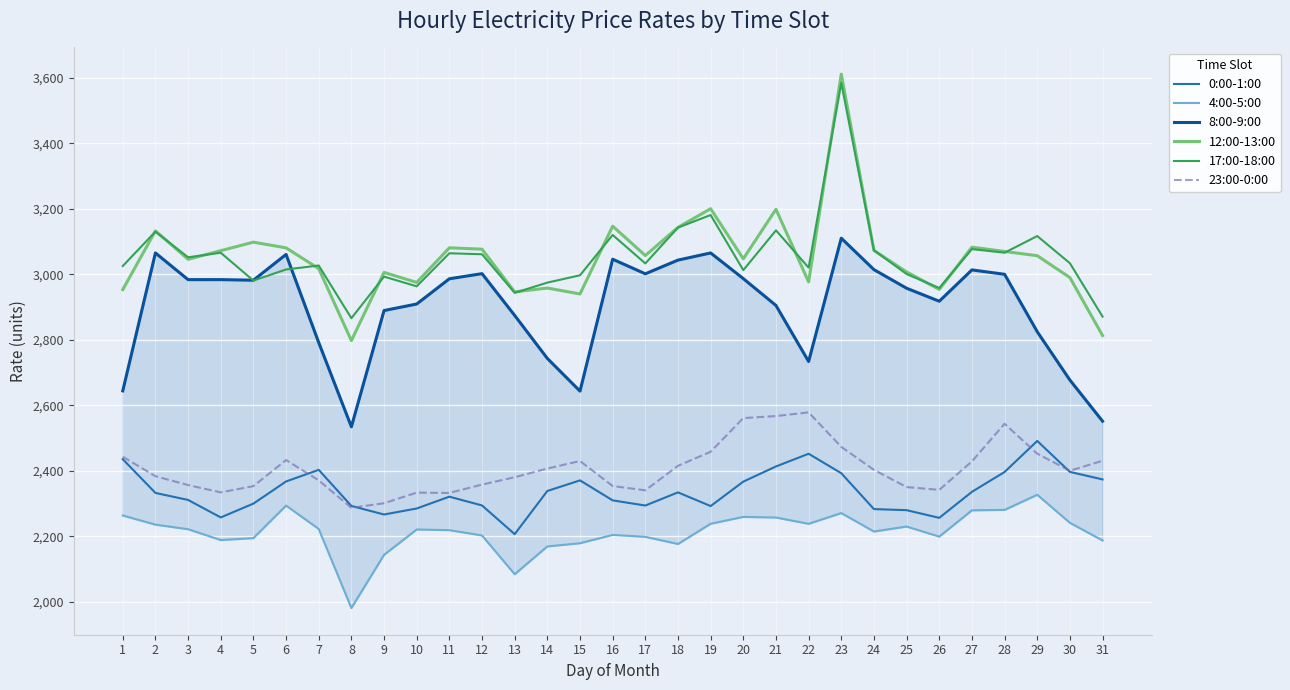

List the series in order of their peak value, lowest first.

4:00-5:00, 0:00-1:00, 23:00-0:00, 8:00-9:00, 17:00-18:00, 12:00-13:00